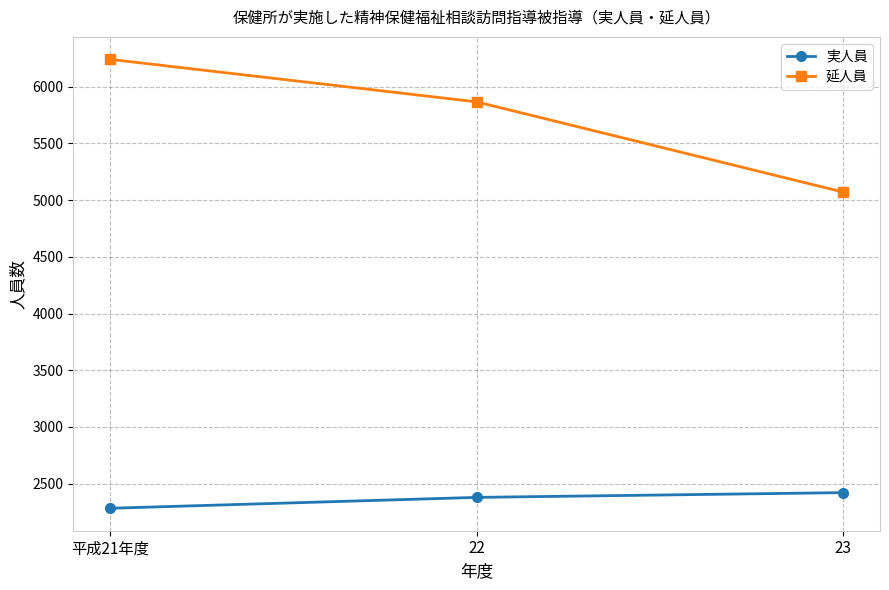

Reading right to left, extract all data points from this chart.

実人員: 2421	2379	2283
延人員: 5071	5867	6242